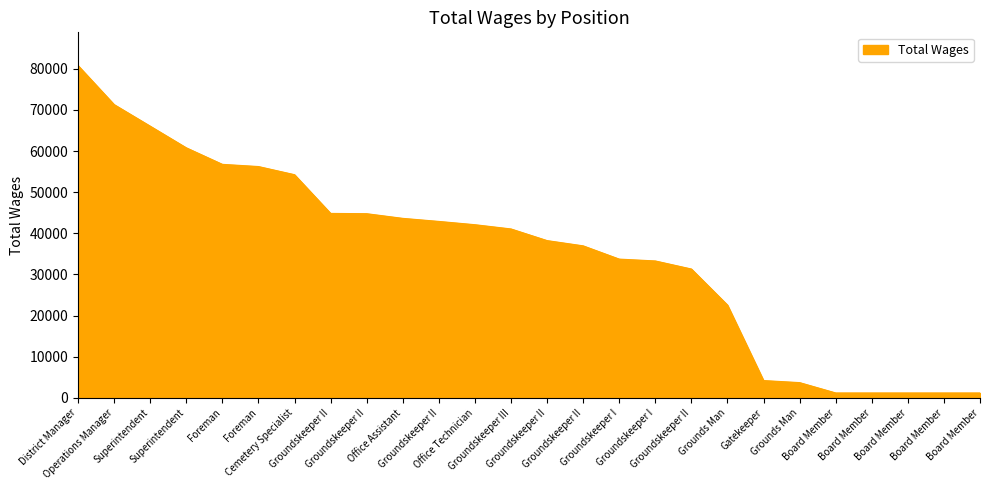

What is the minimum value shown in the chart?

1200